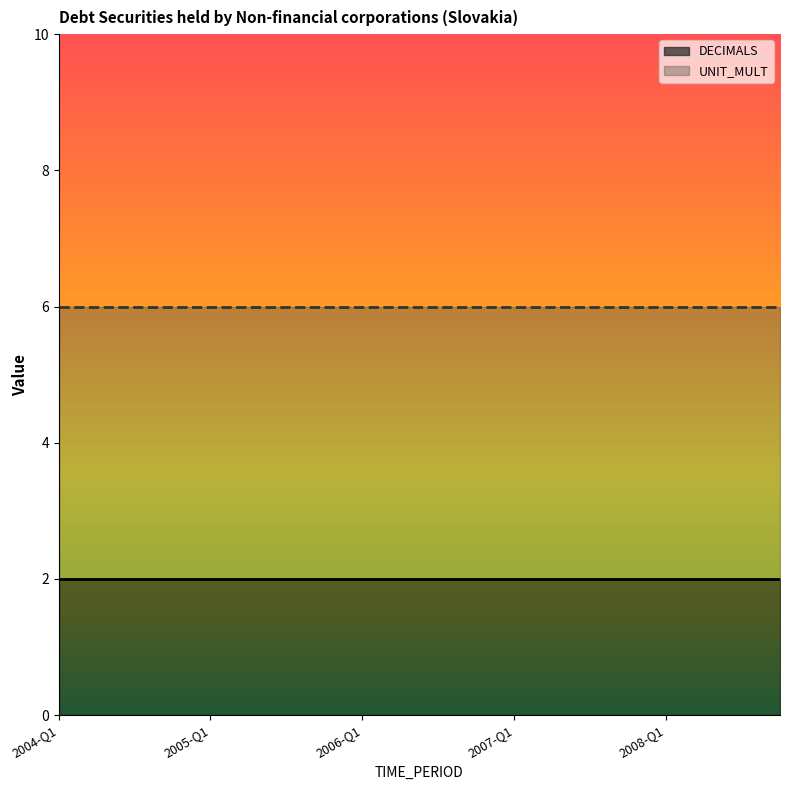

List the series in order of their peak value, lowest first.

DECIMALS, UNIT_MULT